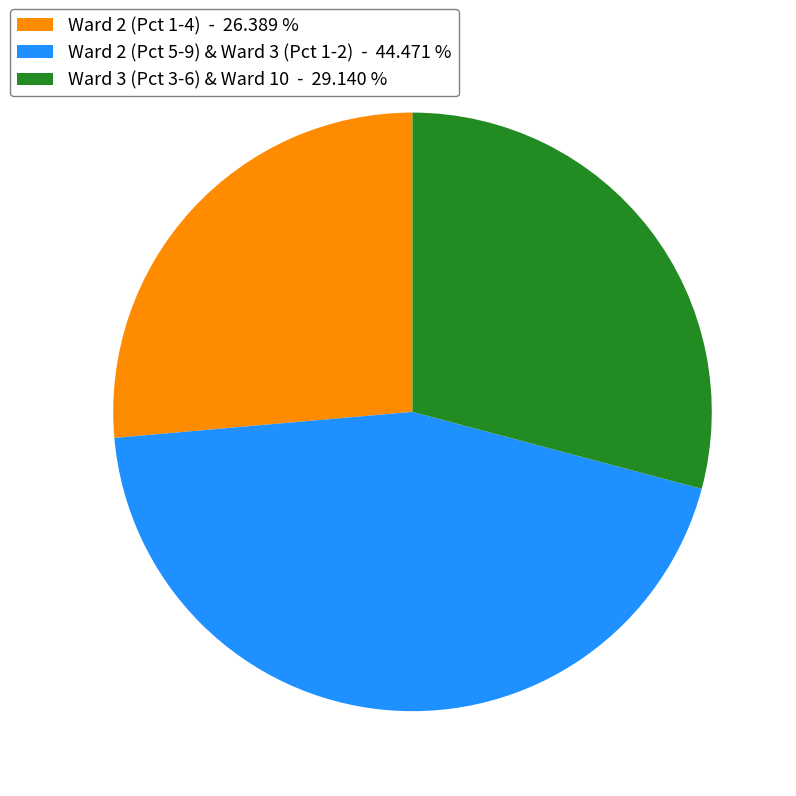

Which slice is the smallest?

Ward 2 (Pct 1-4) - 26.389 %